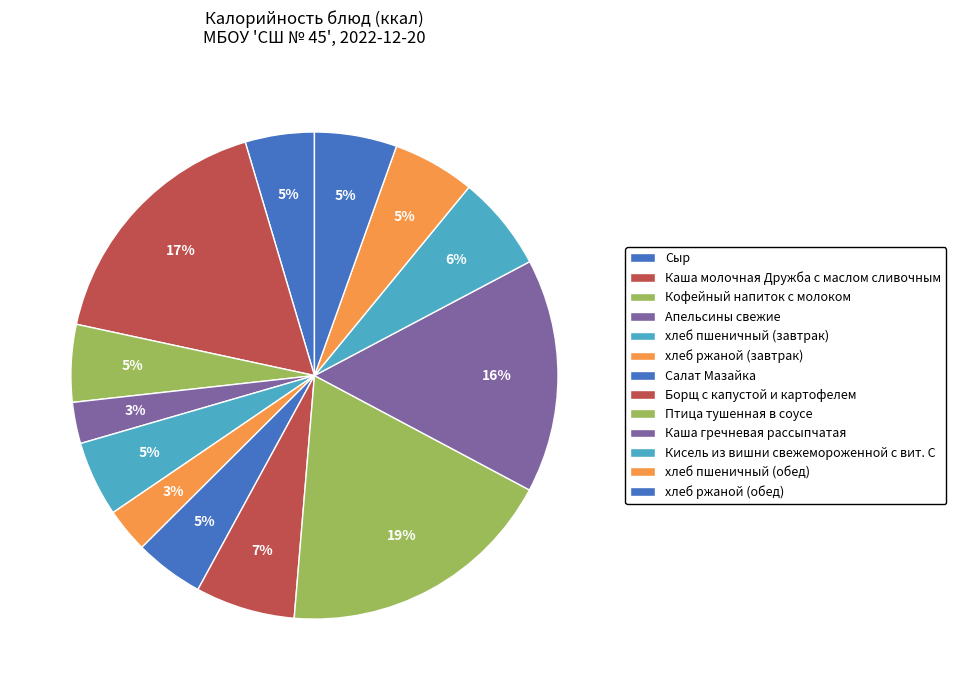

What percentage is NOT represented by Каша гречневая рассыпчатая?

84.5%